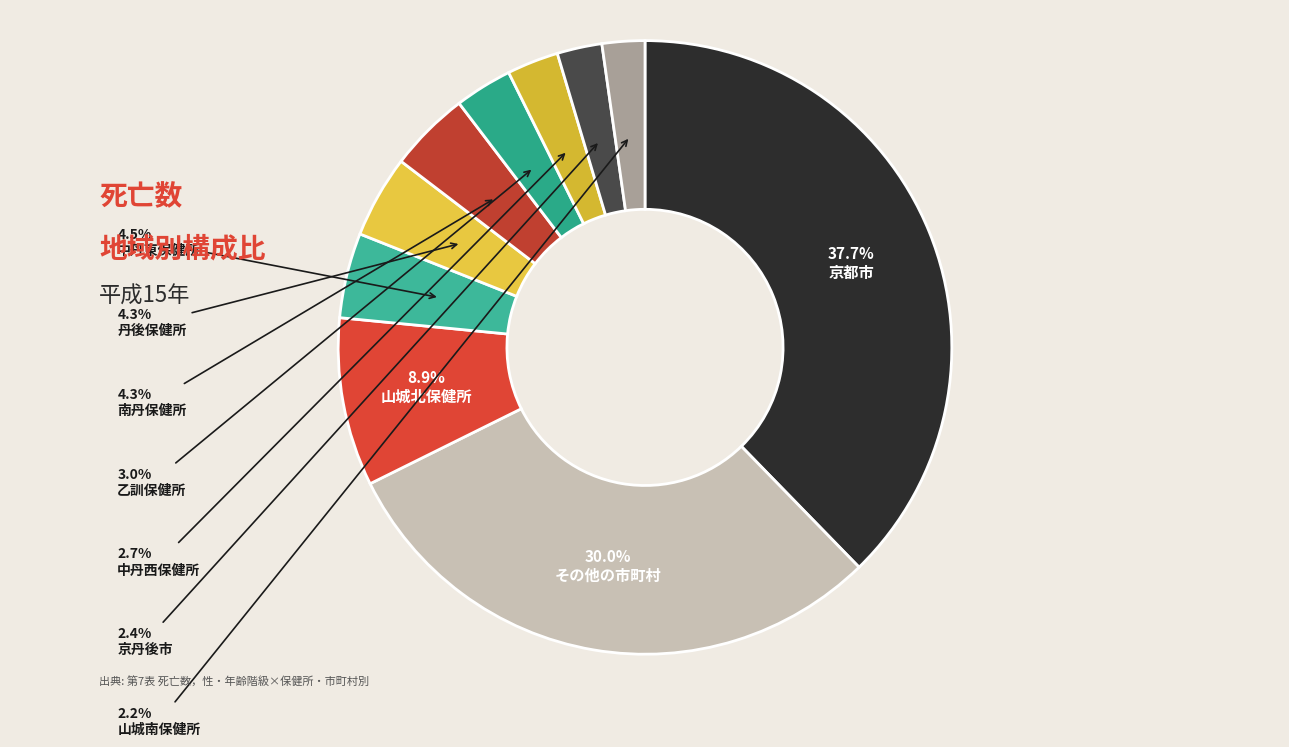

What is the smallest slice in the pie chart?

山城南保健所